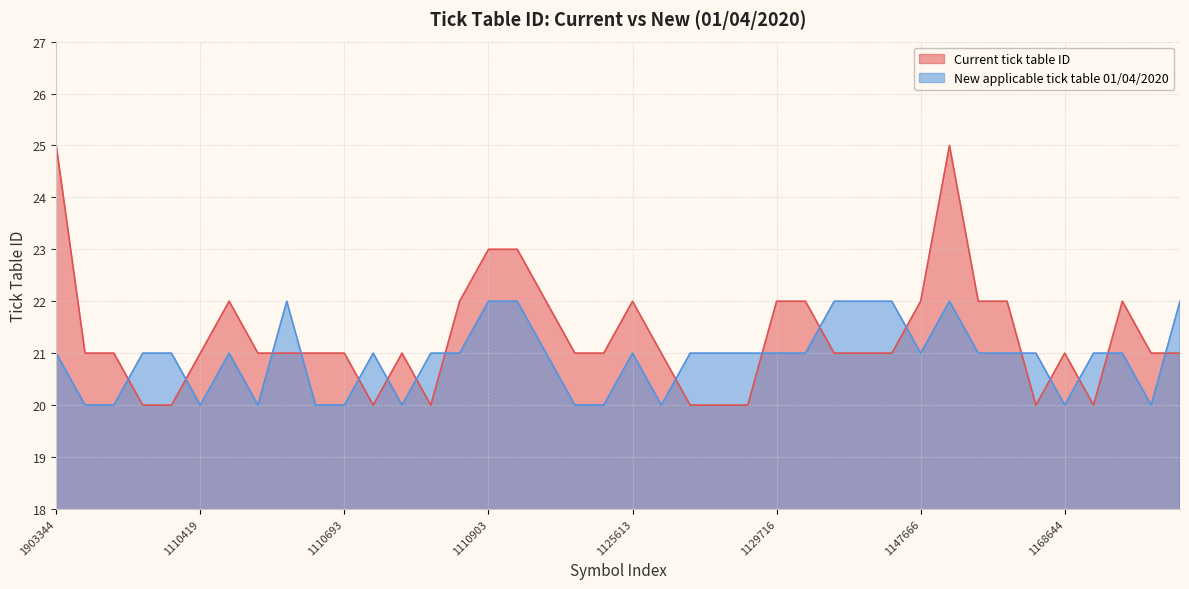

Where is the first local maximum for Current tick table ID?

1110476